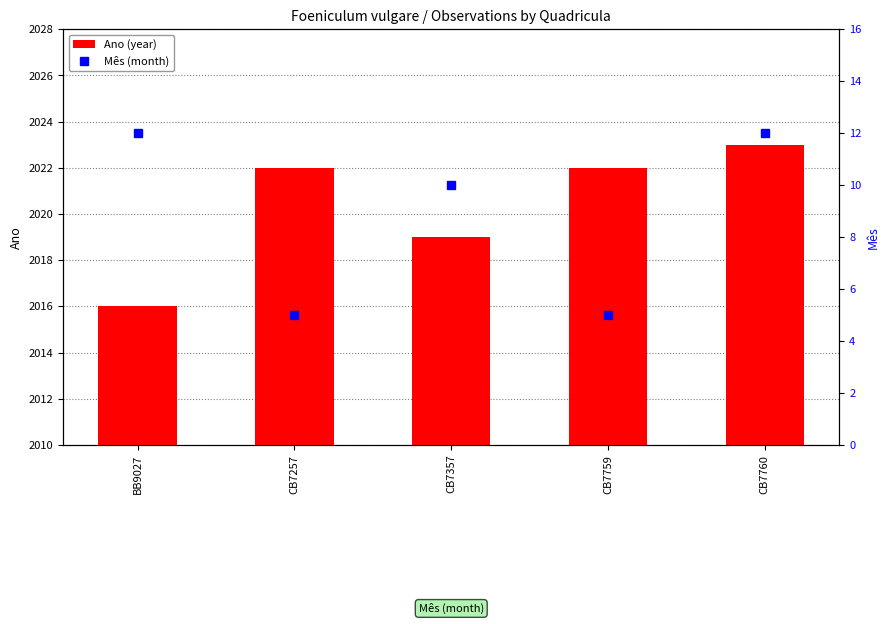

Reading right to left, what are all the values shown in this chart?

Ano (year): 2023	2022	2019	2022	2016
Mês (month): 12	5	10	5	12